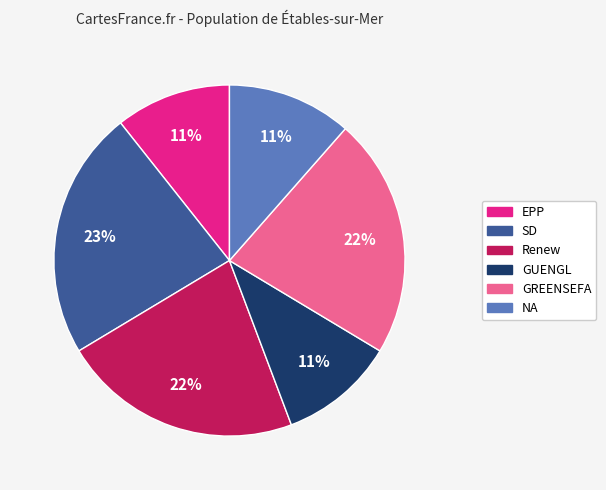

Is there a majority slice in this chart?

No